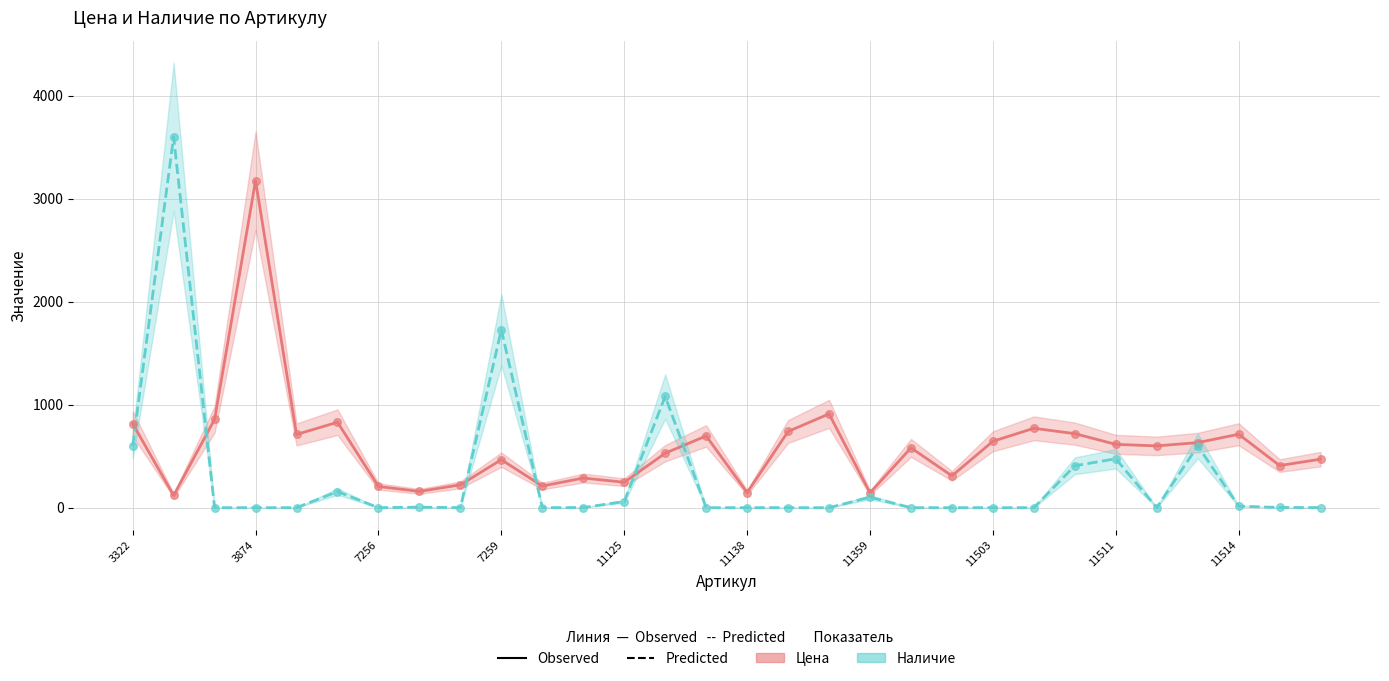

At how many categories does at least one series exceed 1715?

3